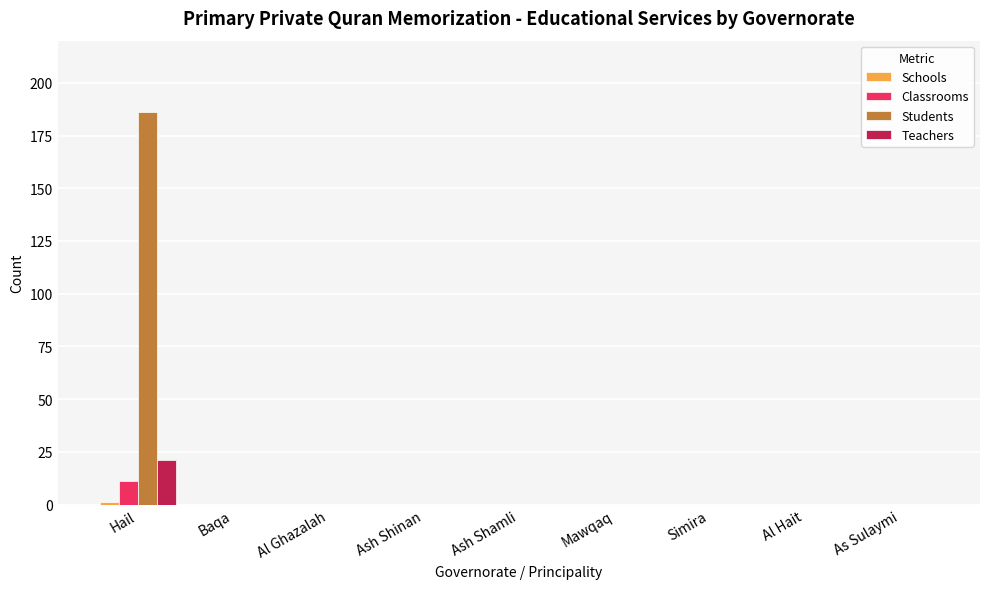

What is the maximum value for Teachers?

21